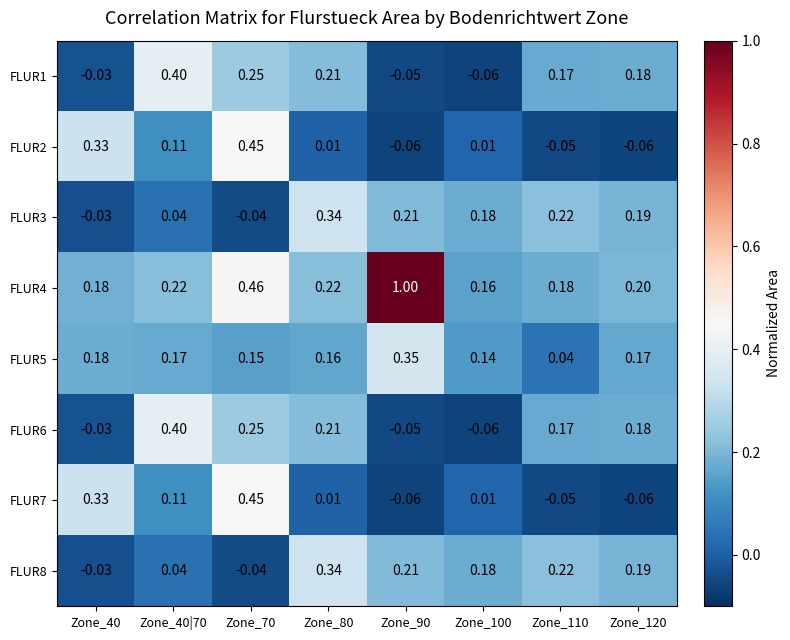

What is the total value across all series at Zone_90?

1.6